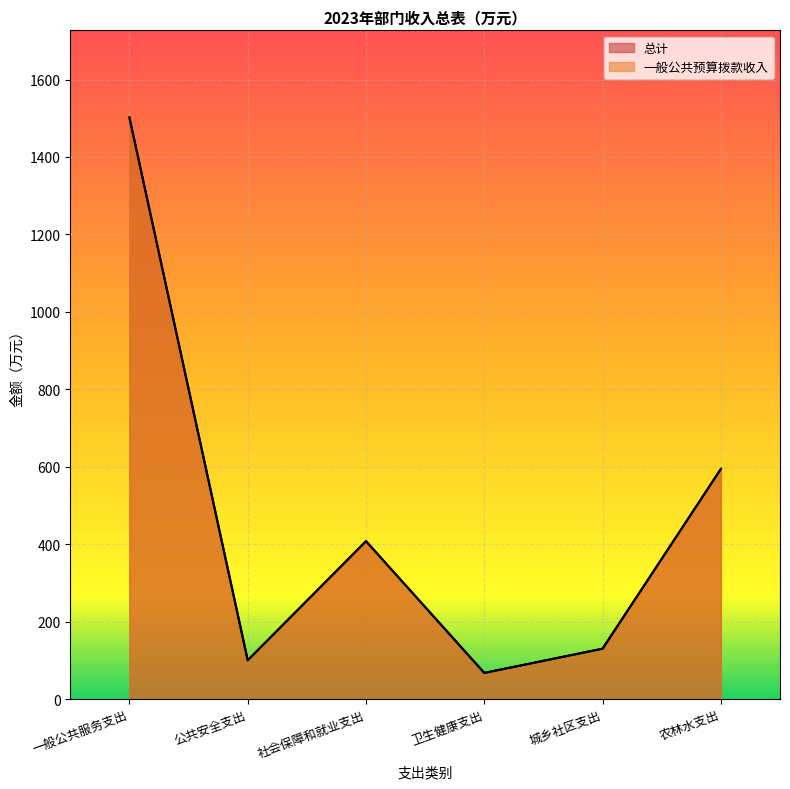

What is the sum of all 一般公共预算拨款收入 values?

2801.3